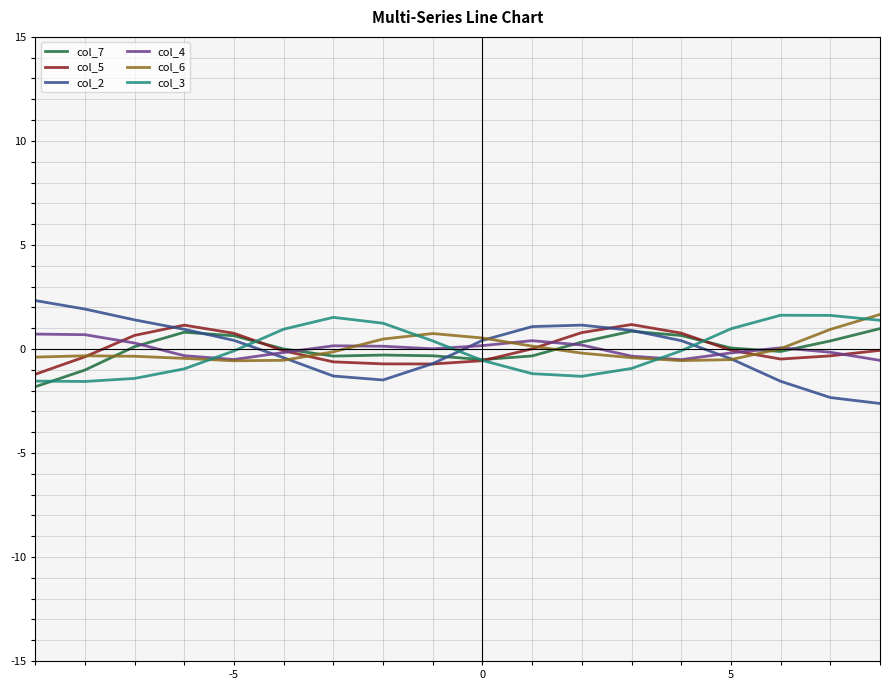

True or false: col_7 has more than 1 points higher than both neighbors.

True